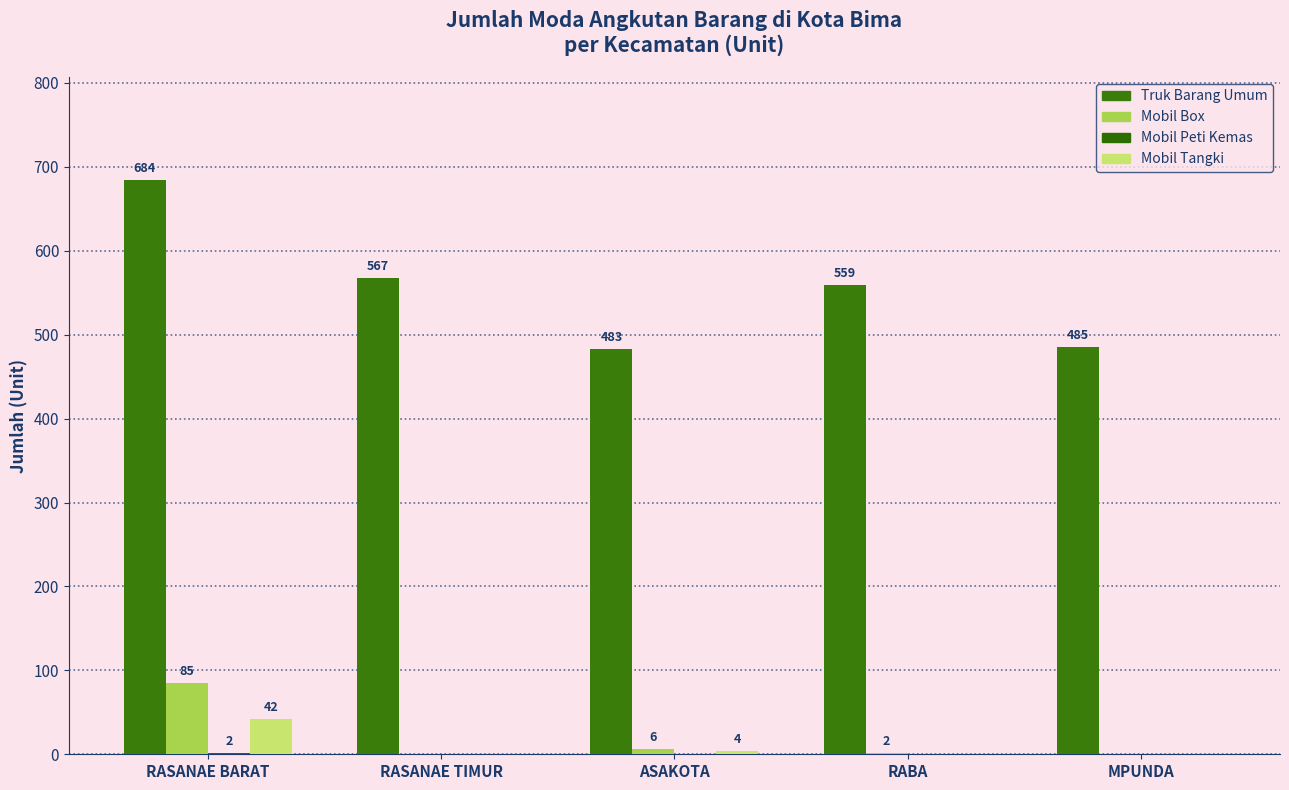

What is the spread (max minus min) of values at ASAKOTA?

483